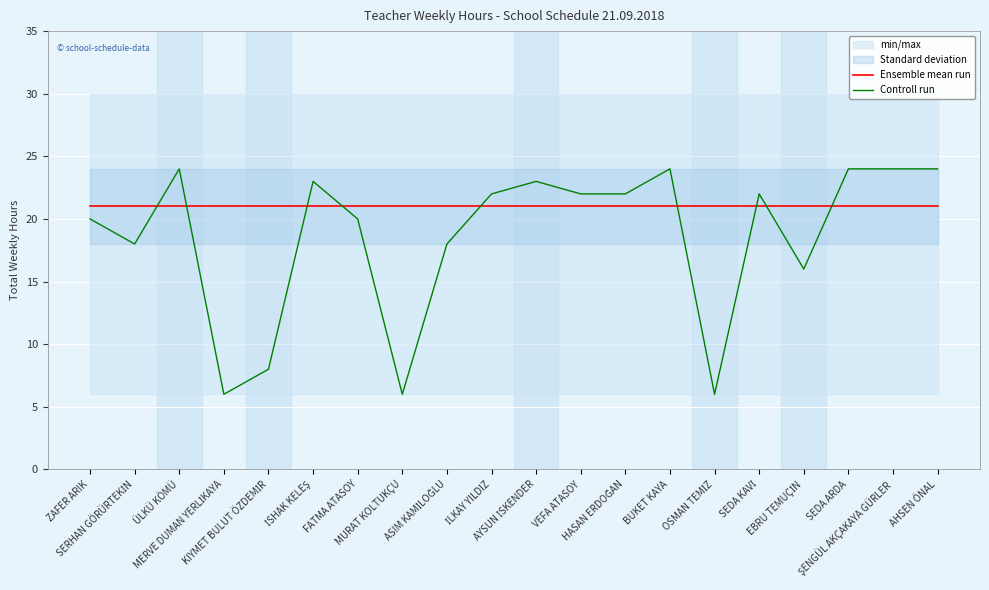

What position from the right is ÜLKÜ KÖMÜ?

18